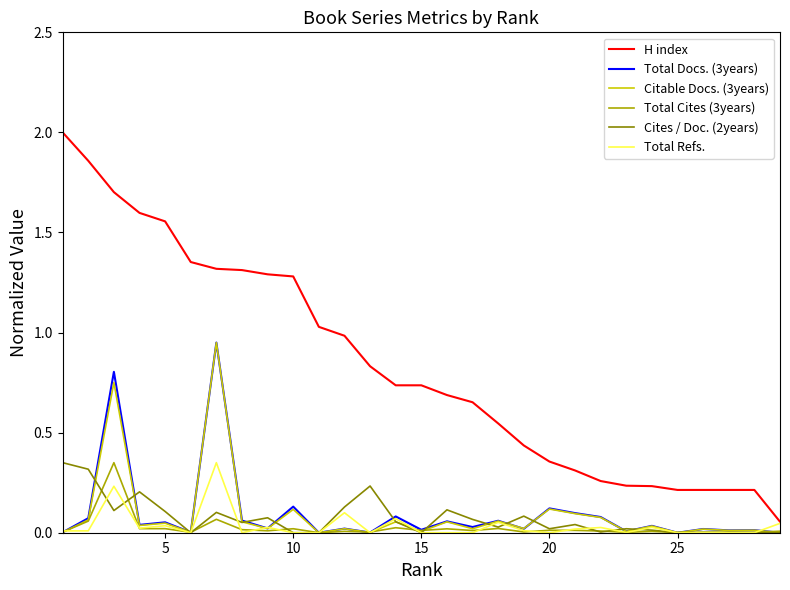

Which series has the widest spread of values?

H index